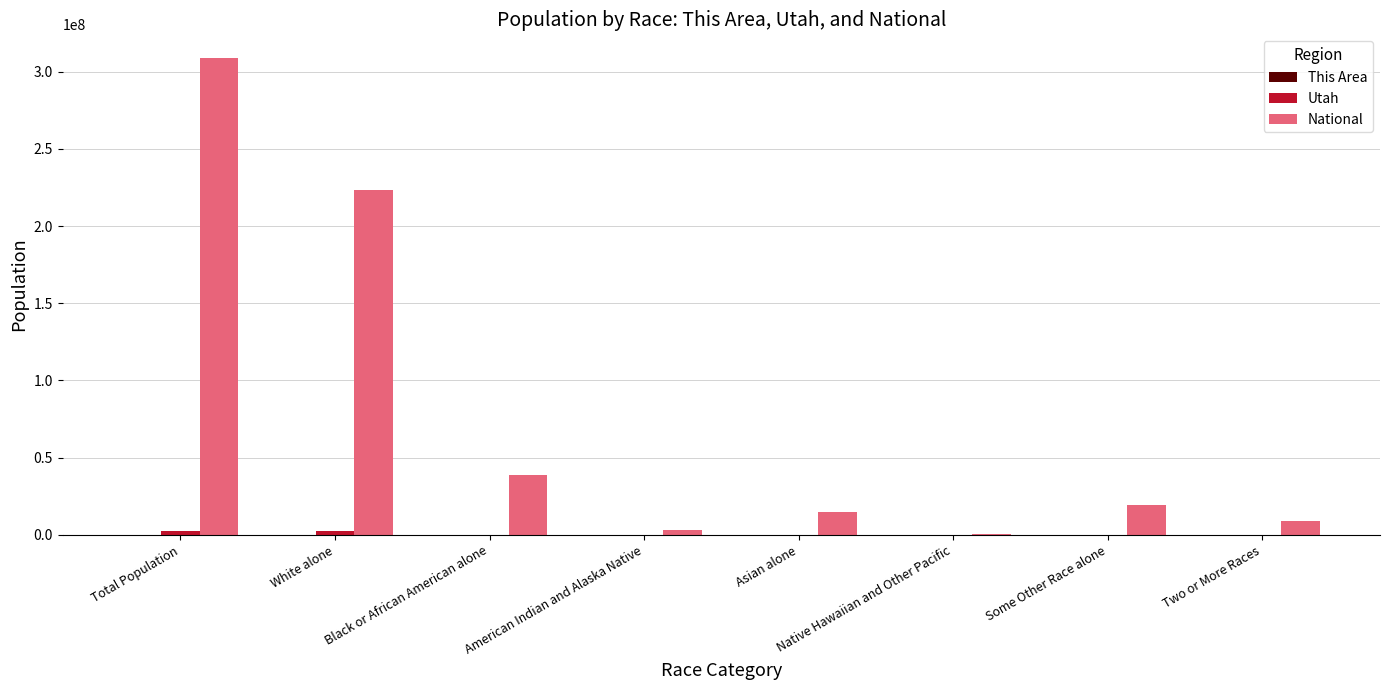

At which category is the sum across all series the highest?

Total Population